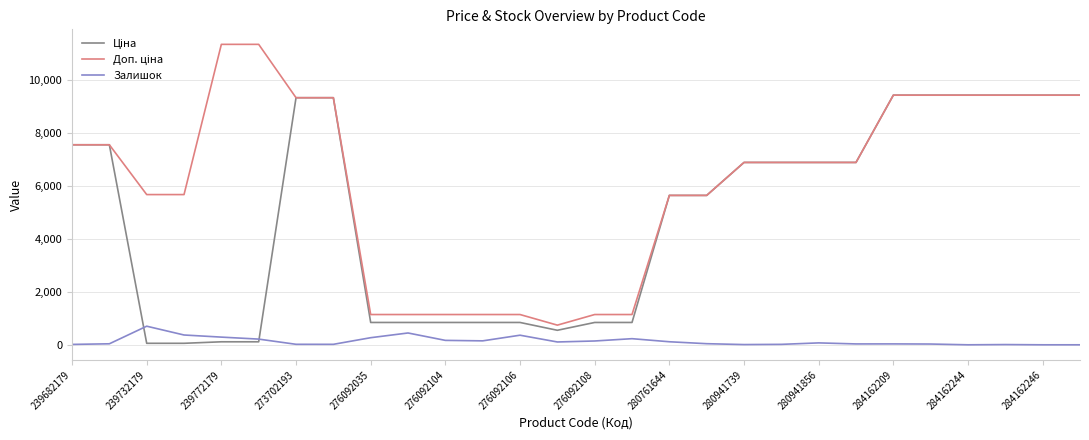

What is the highest value of the Залишок series?

702.0